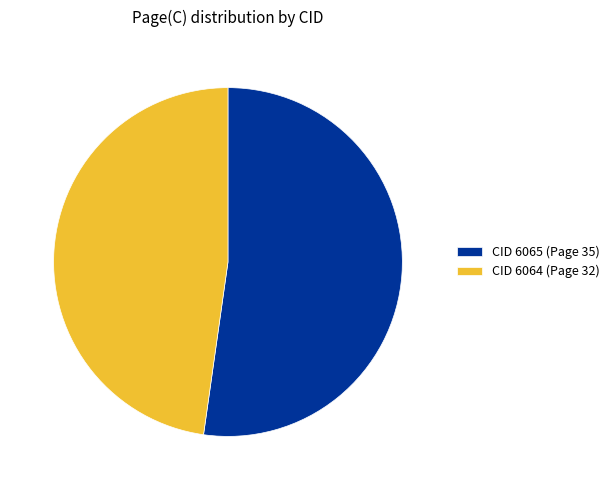

What is the largest slice in the pie chart?

CID 6065 (Page 35)